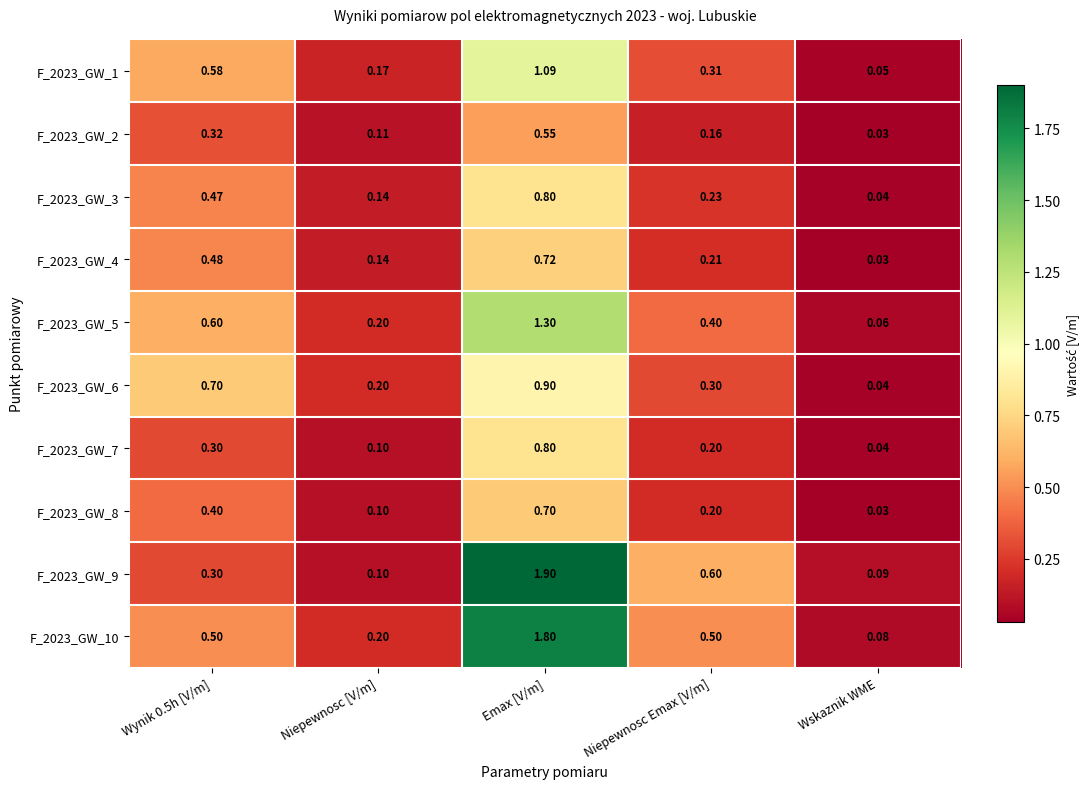

At which category does the chart reach its minimum across all series?

Wskaznik WME